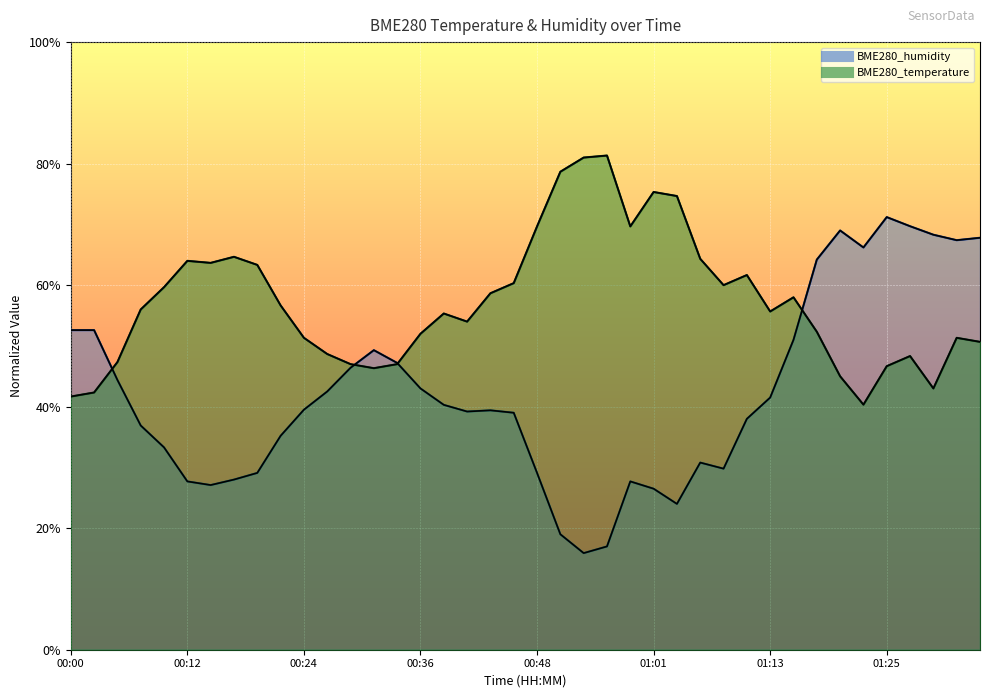

What is the value of the BME280_temperature point at the 6th from the left?

0.6